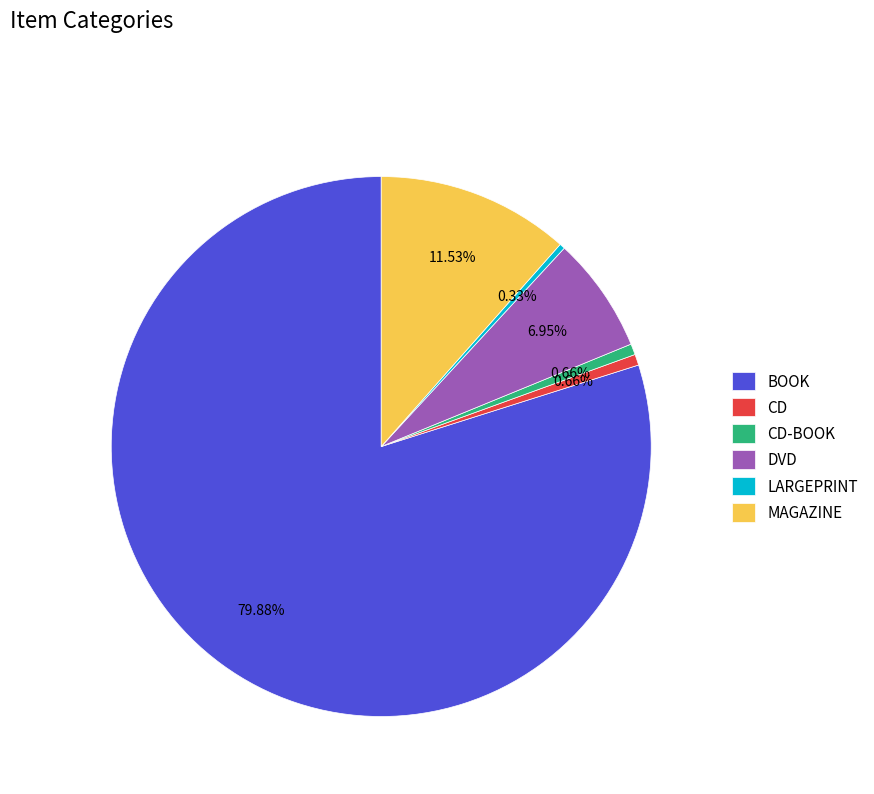

How many segments does this pie chart have?

6